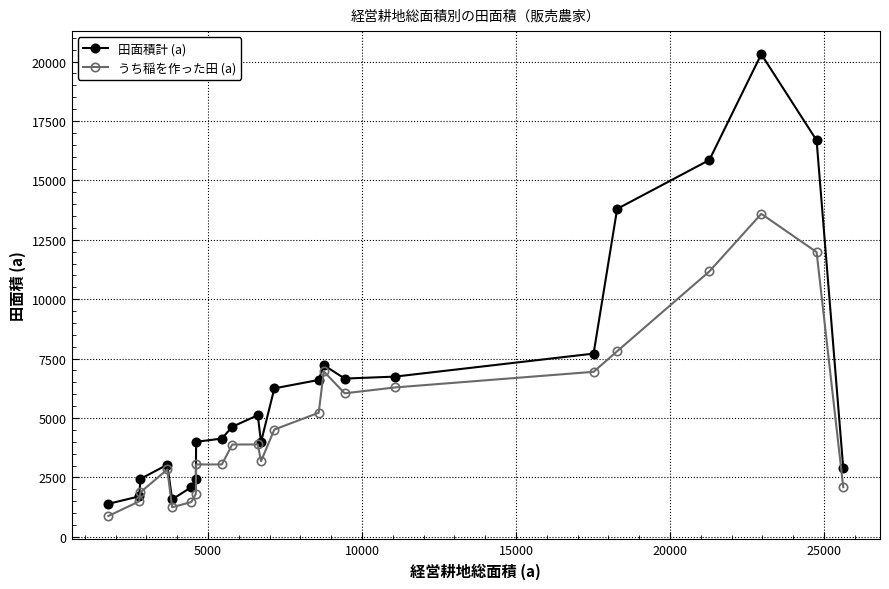

True or false: うち稲を作った田 (a) has more than 0 interior local peaks.

True